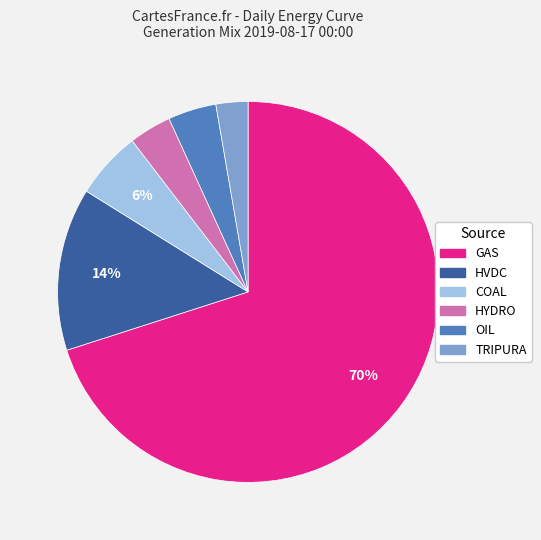

Count the number of slices in the pie.

6